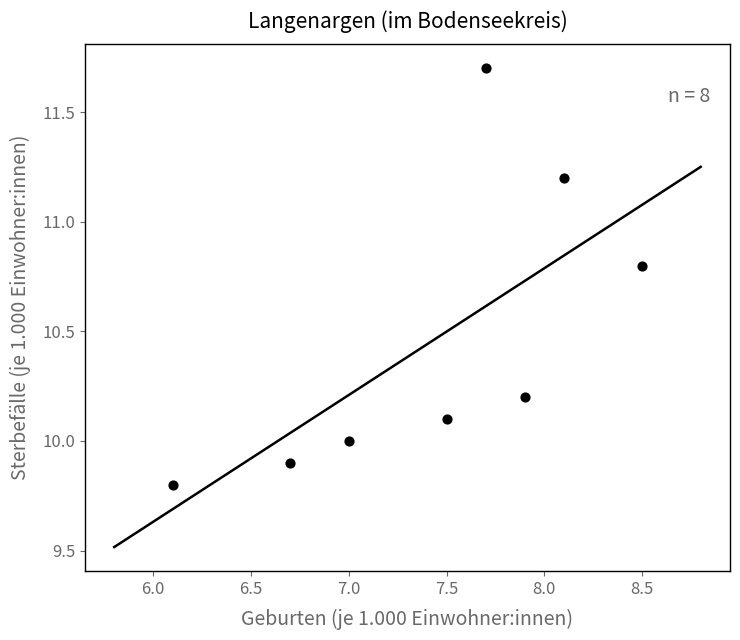

What is the average Y value?

10.5